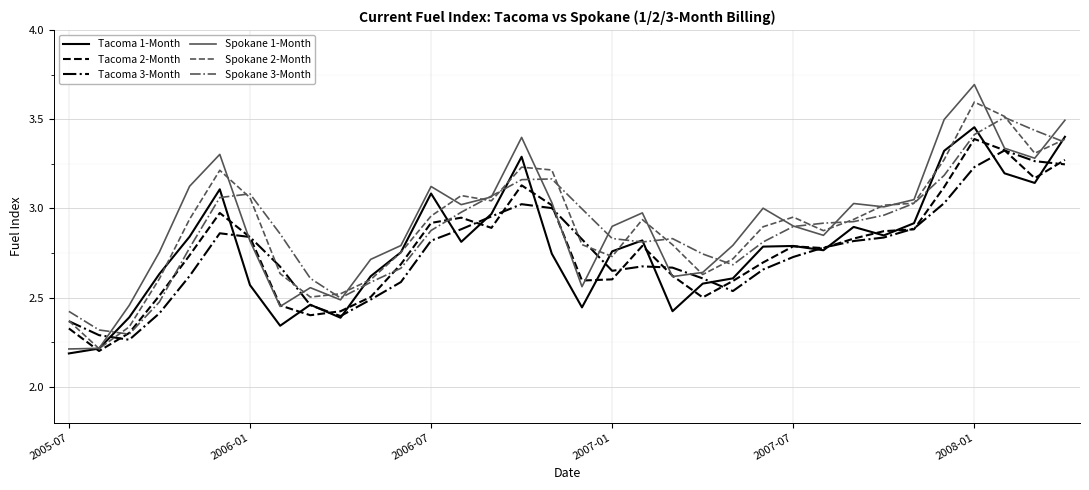

Which series has the widest spread of values?

Spokane 1-Month